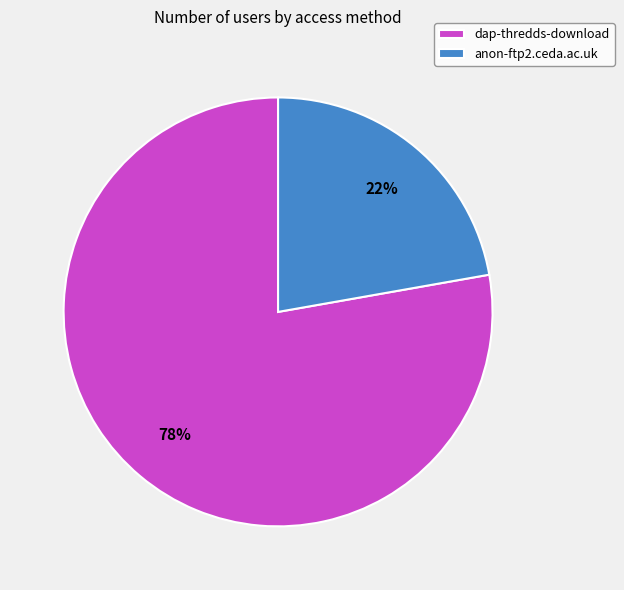

How many slices are in this pie chart?

2